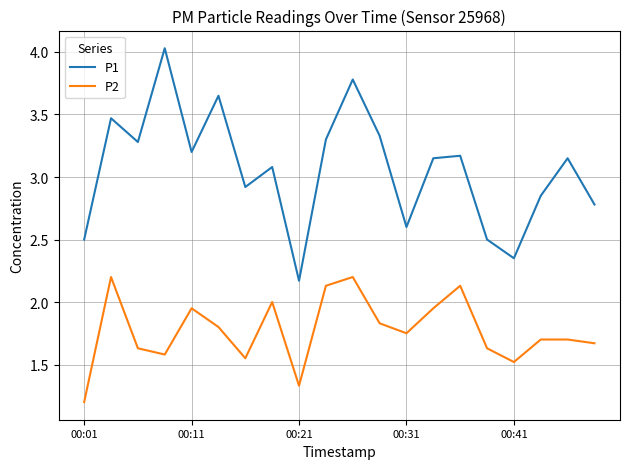

List the series in order of their peak value, highest first.

P1, P2